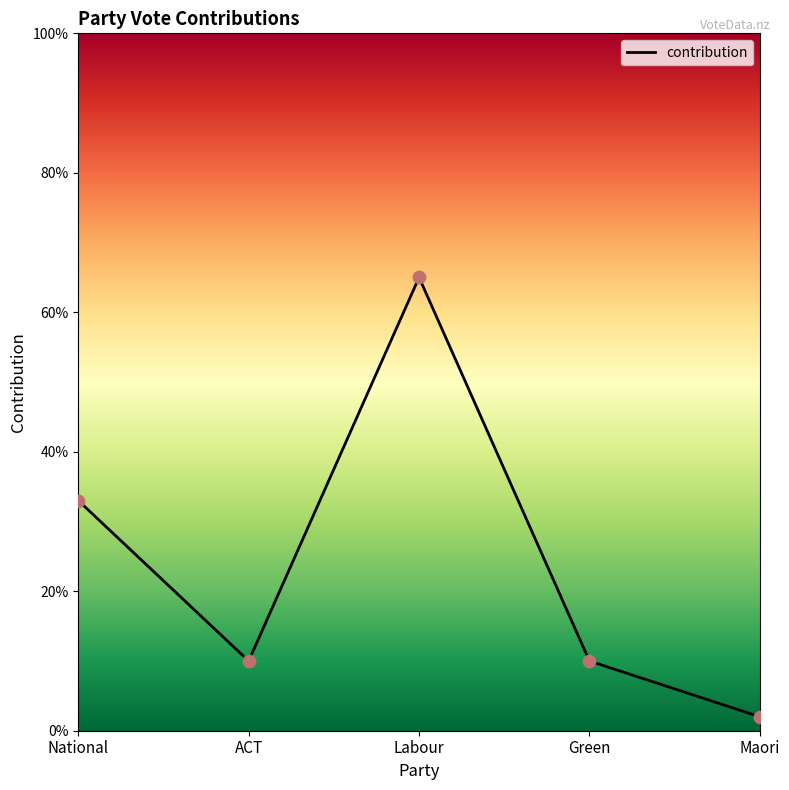

Approximately how many times larger is the value at ACT compared to Green?

1.0